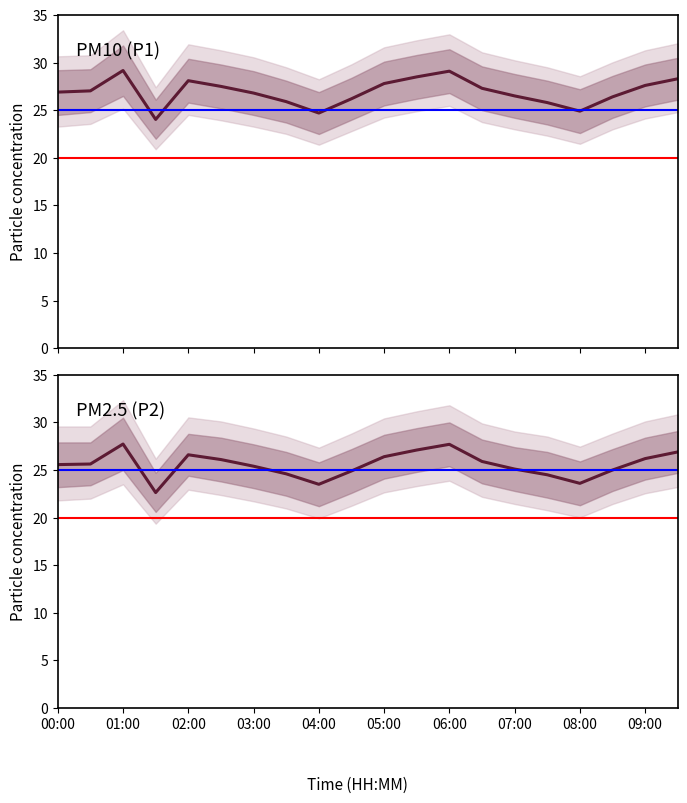

What is the value of the P1 point at the 3rd from the left?

29.2